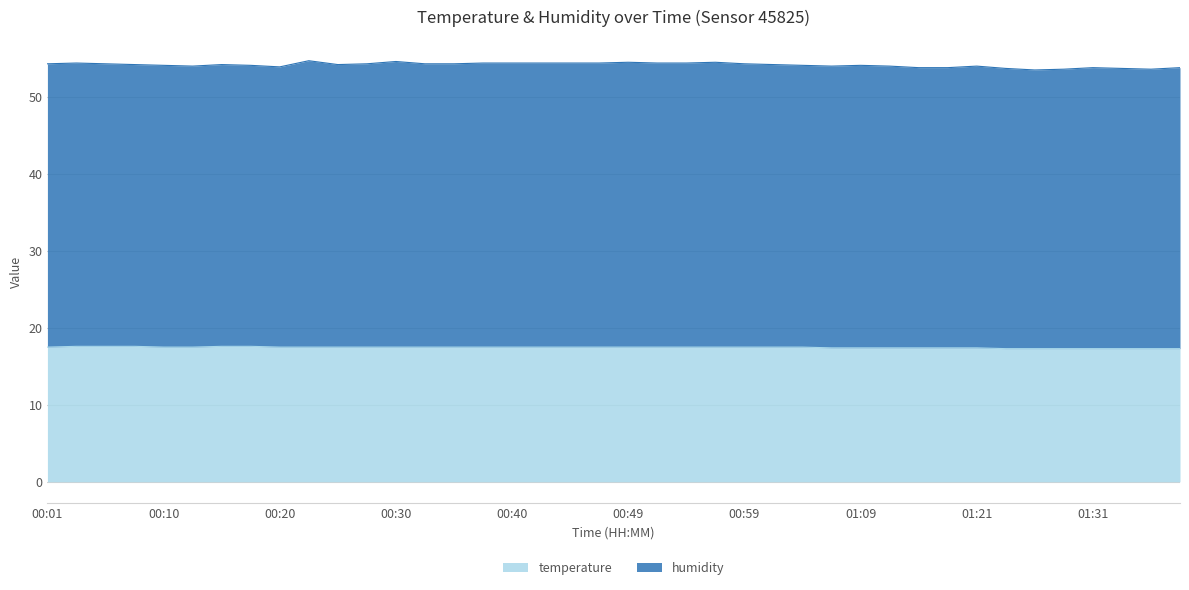

True or false: the data shows 26.0 at 01:09.

False